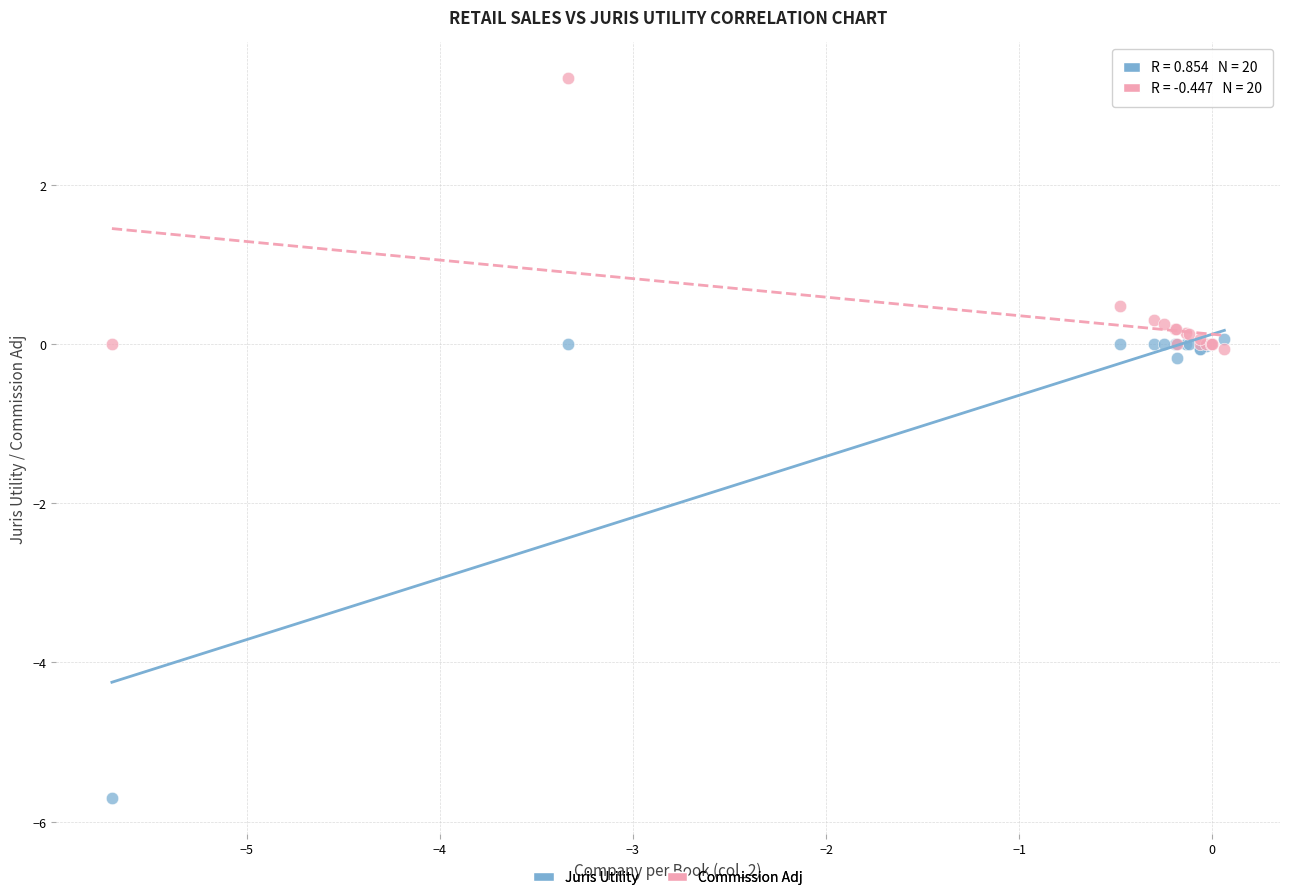

Which series reaches the minimum Y coordinate?

Juris Utility